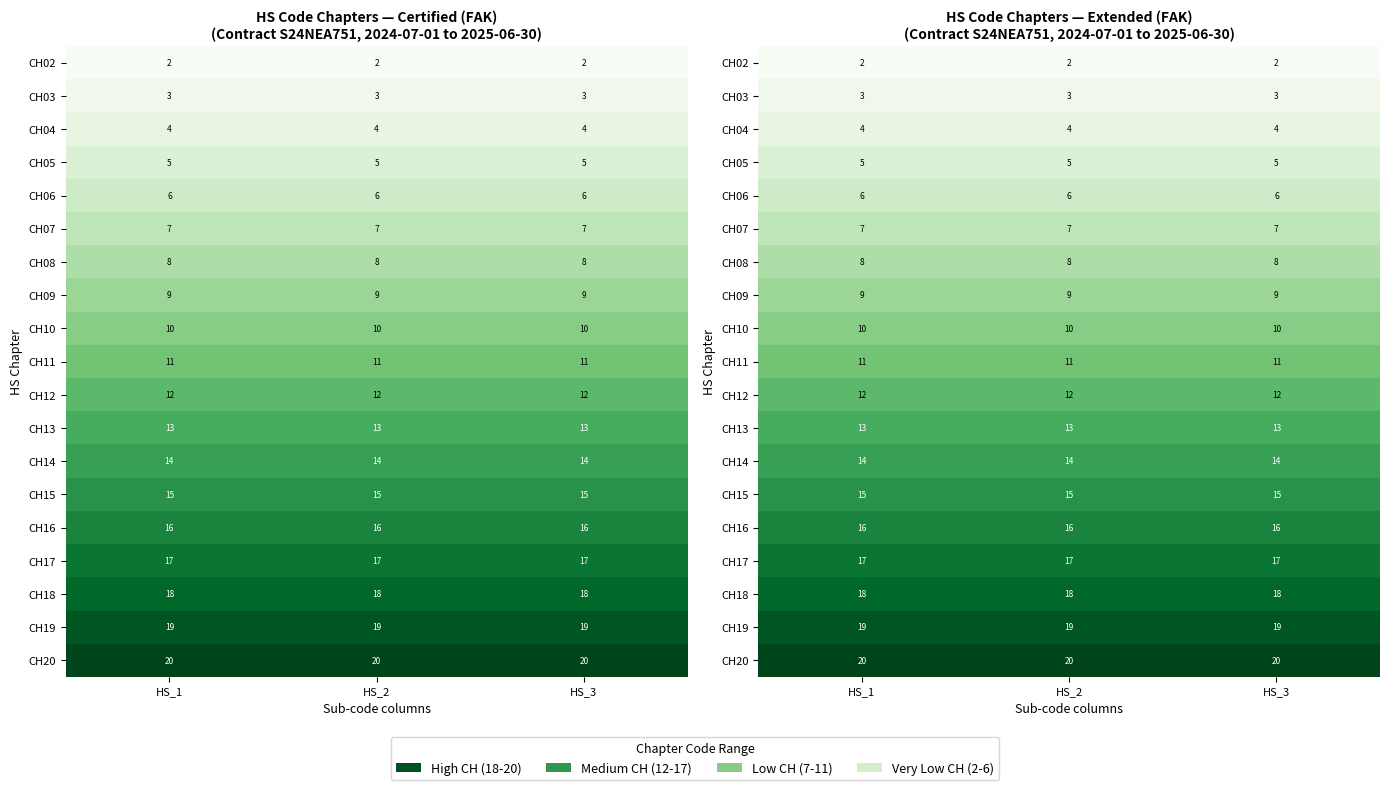

At which category is the sum across all series the highest?

HS_1